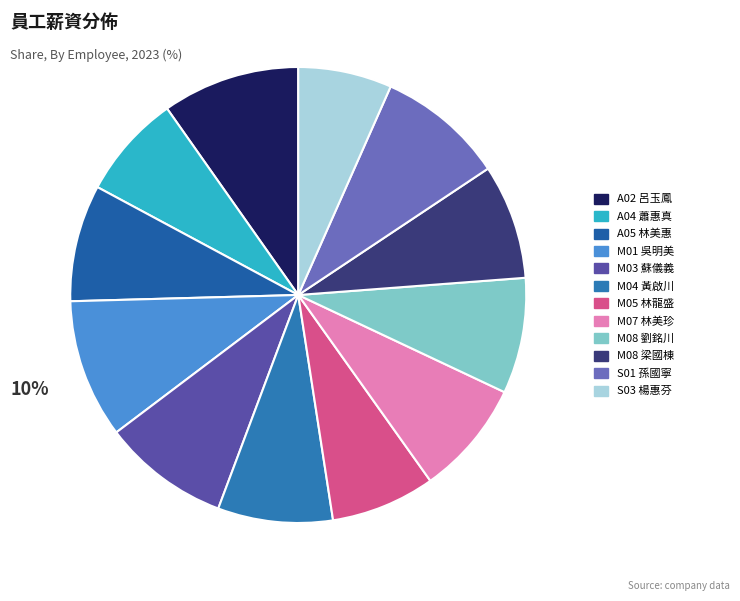

What percentage do A04 蕭惠真 and M01 吳明美 together represent?

17.3%